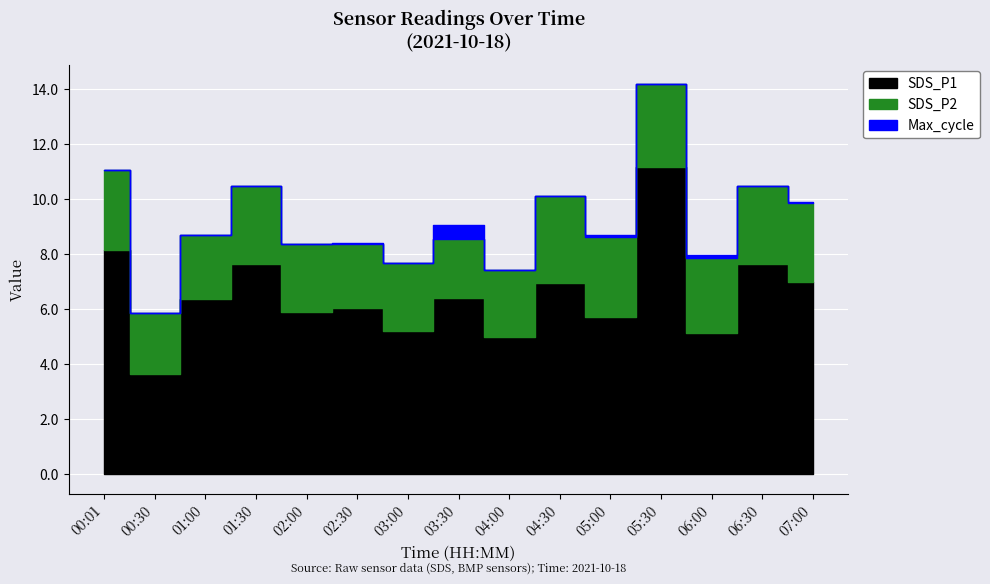

What is the value of the SDS_P2 point at the 12th from the left?

3.0